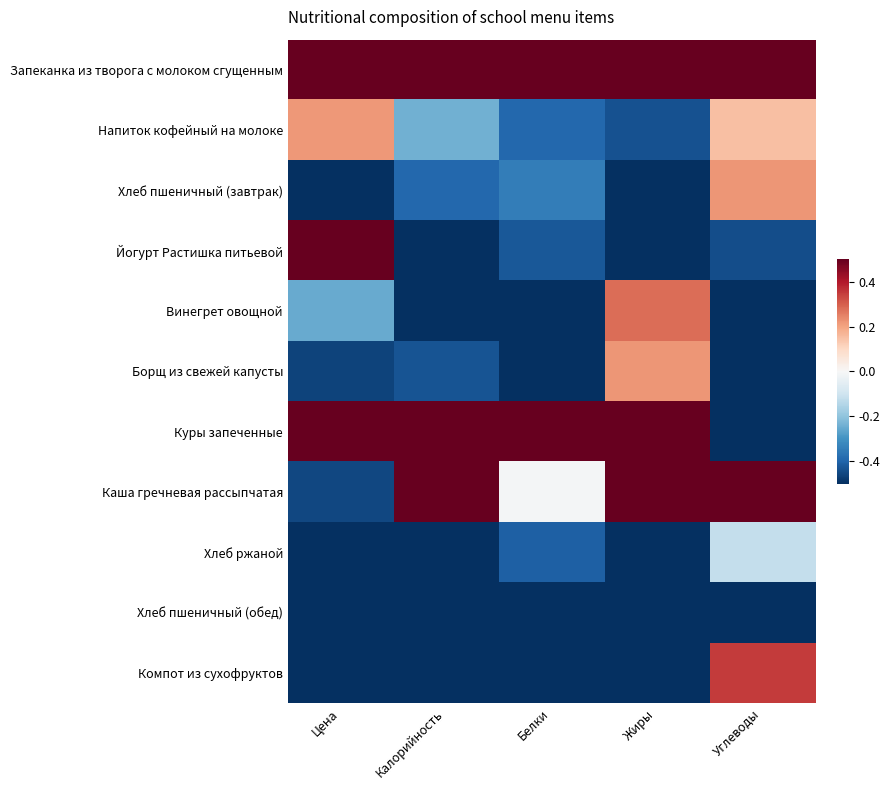

At which category is the sum across all series the highest?

Углеводы